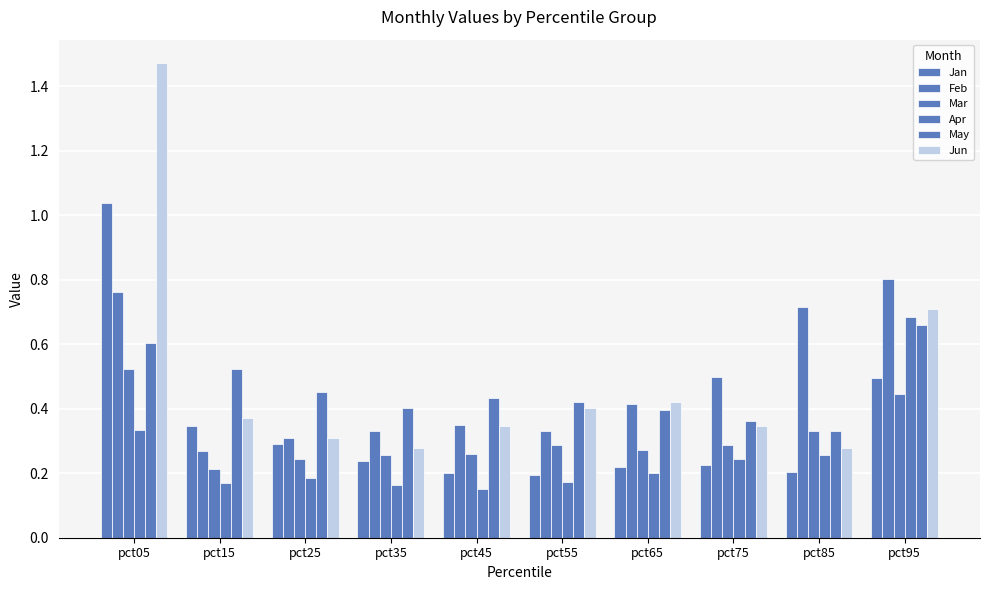

What is the highest value of the Jun series?

1.5